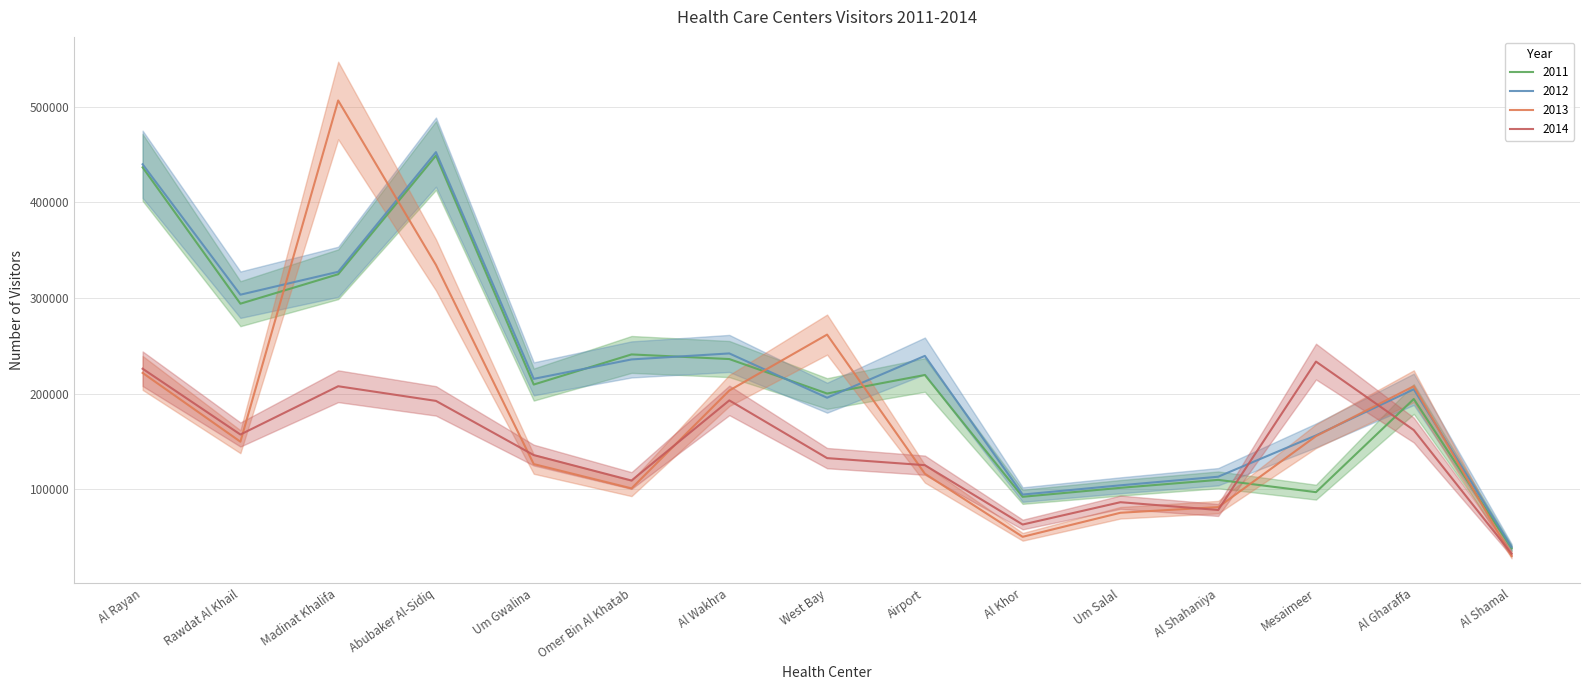

Count the number of data series in this chart.

4